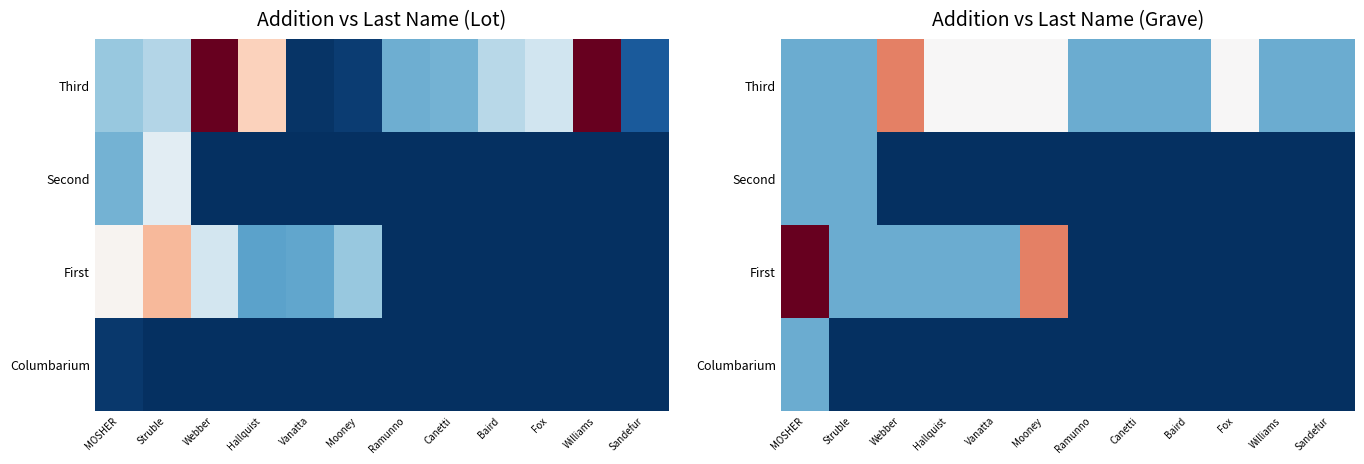

At which category does the chart reach its minimum across all series?

Webber